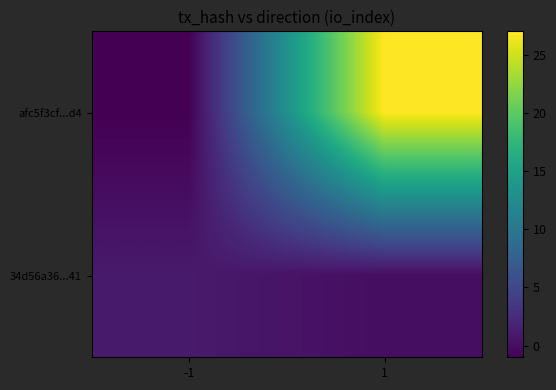

Reading left to right, extract all data points from this chart.

afc5f3cf...d4: -1=-1	1=27
34d56a36...41: -1=1	1=0